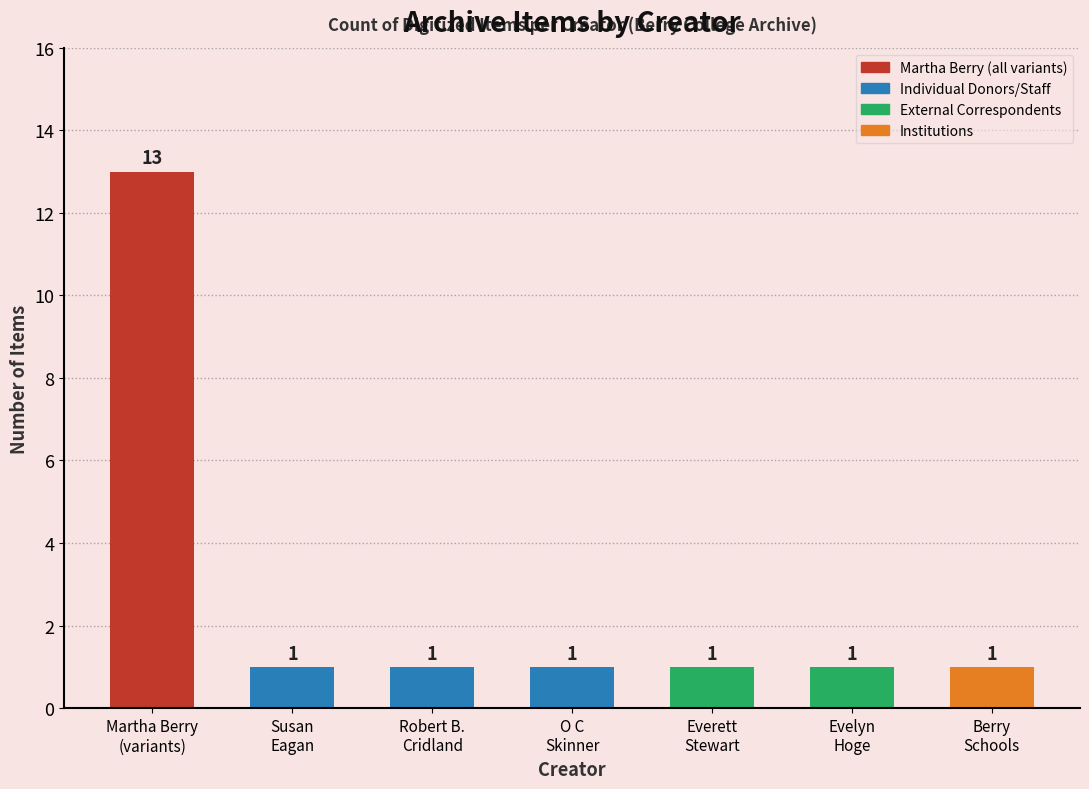

Reading right to left, transcribe all the data shown in this chart.

1	1	1	1	1	1	13